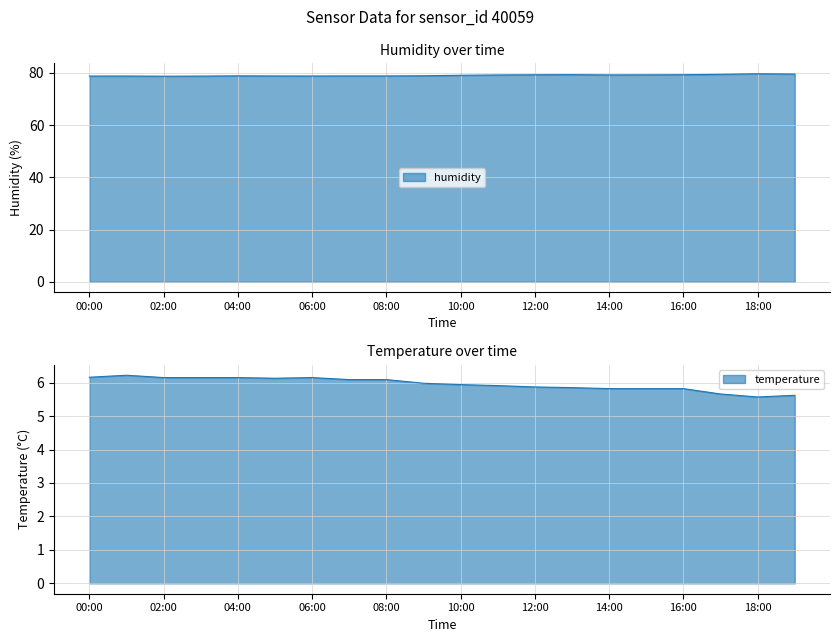

Reading left to right, what are all the values shown in this chart?

temperature: 00:00=6.2	01:00=6.2	02:00=6.2	03:00=6.2	04:00=6.2	05:00=6.1	06:00=6.2	07:00=6.1	08:00=6.1	09:00=6.0	10:00=5.9	11:00=5.9	12:00=5.9	13:00=5.8	14:00=5.8	15:00=5.8	16:00=5.8	17:00=5.7	18:00=5.6	19:00=5.6
humidity: 00:00=78.8	01:00=78.8	02:00=78.7	03:00=78.7	04:00=78.8	05:00=78.8	06:00=78.8	07:00=78.8	08:00=78.8	09:00=78.9	10:00=79.0	11:00=79.2	12:00=79.2	13:00=79.3	14:00=79.2	15:00=79.2	16:00=79.3	17:00=79.4	18:00=79.6	19:00=79.5